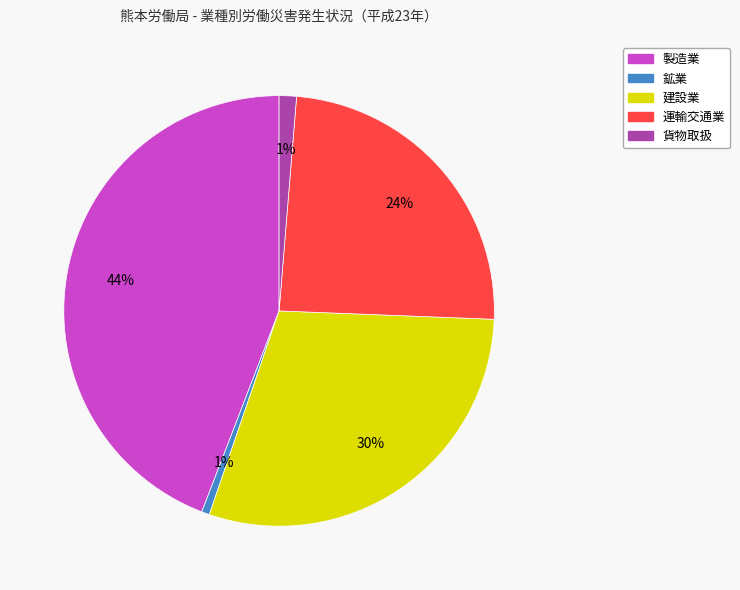

Is there a majority slice in this chart?

No